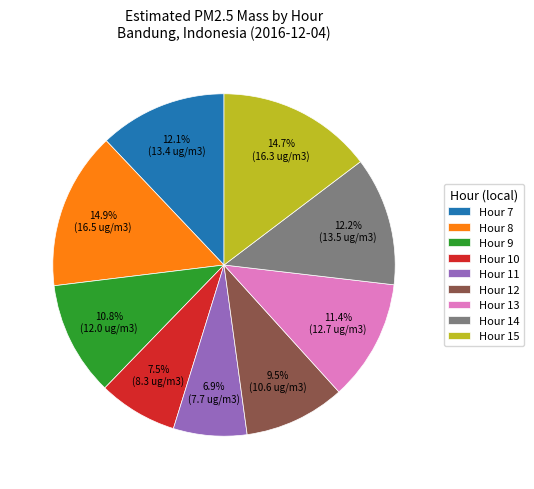

Combined, do Hour 9 and Hour 10 account for over 50%?

No